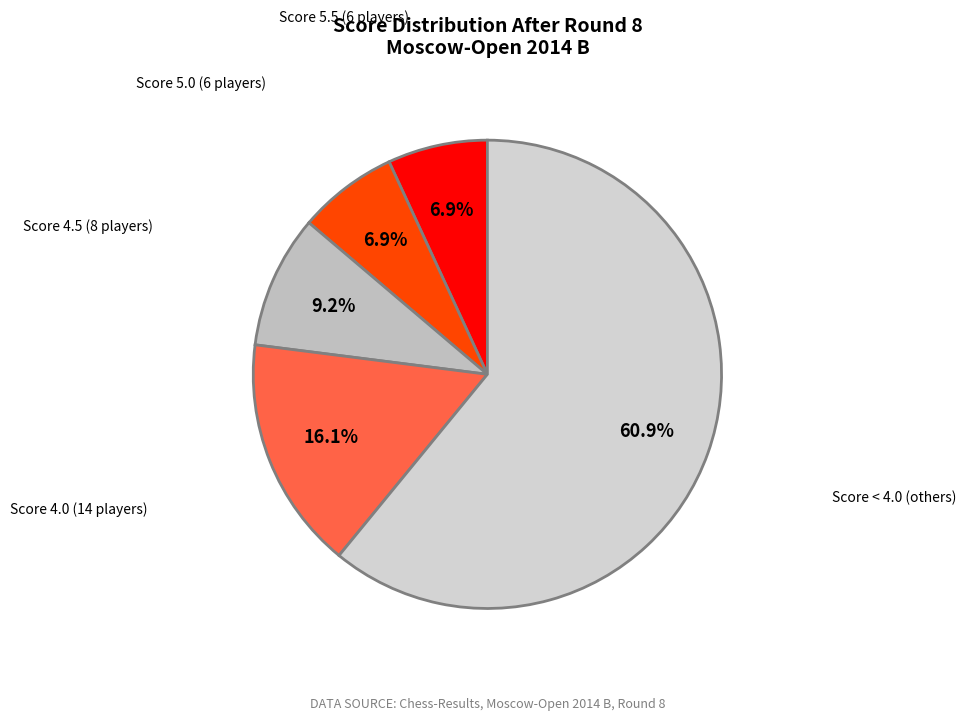

Do Score 5.0 (6 players) and Score 4.0 (14 players) together represent more than half of the pie?

No